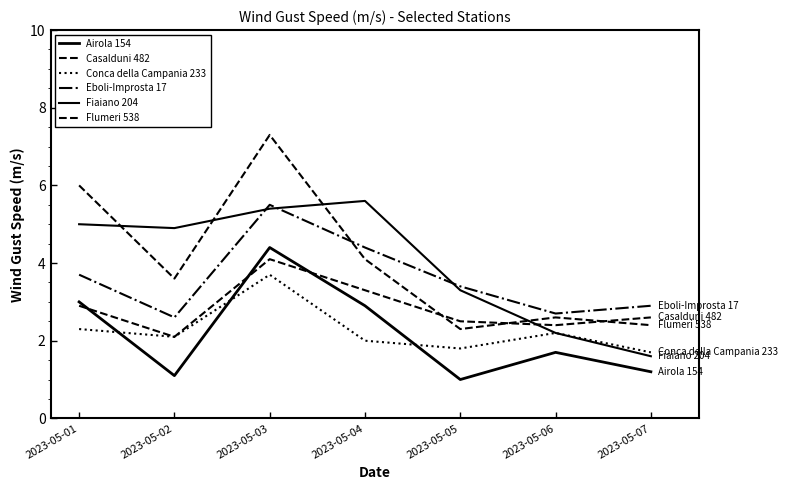

Between which two adjacent categories do Airola 154 and Conca della Campania 233 first intersect?

2023-05-01 and 2023-05-02